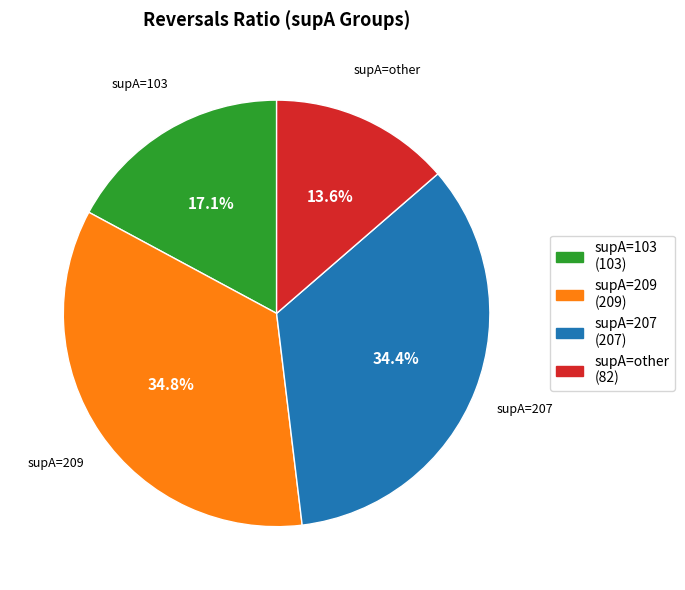

What is the ratio of the value at supA=other to the value at supA=207?

0.4